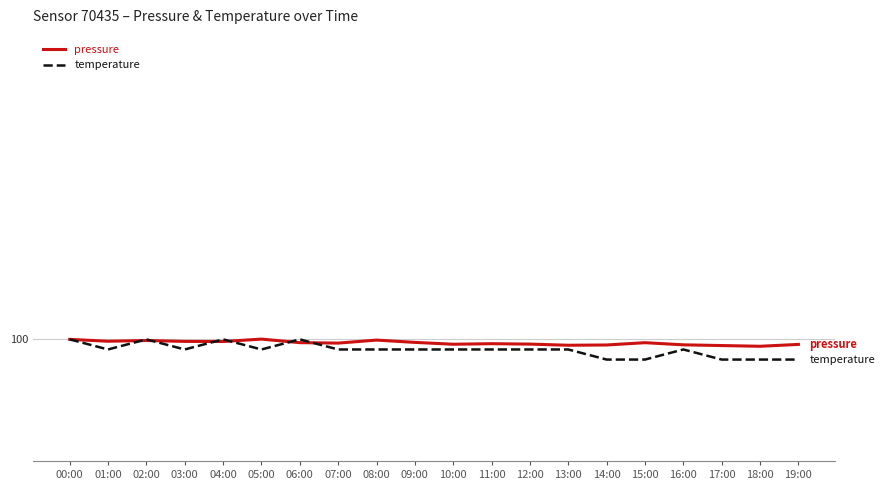

Does the chart display data point markers on the line(s)?

No